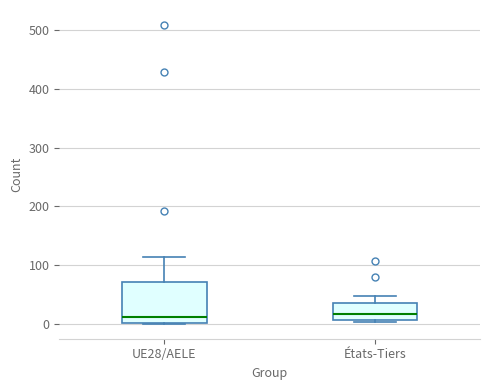

Where is the lower edge of the box for UE28/AELE on the y-axis? The values are not printed on the chart, so give them approximately, as read against the axis.

0